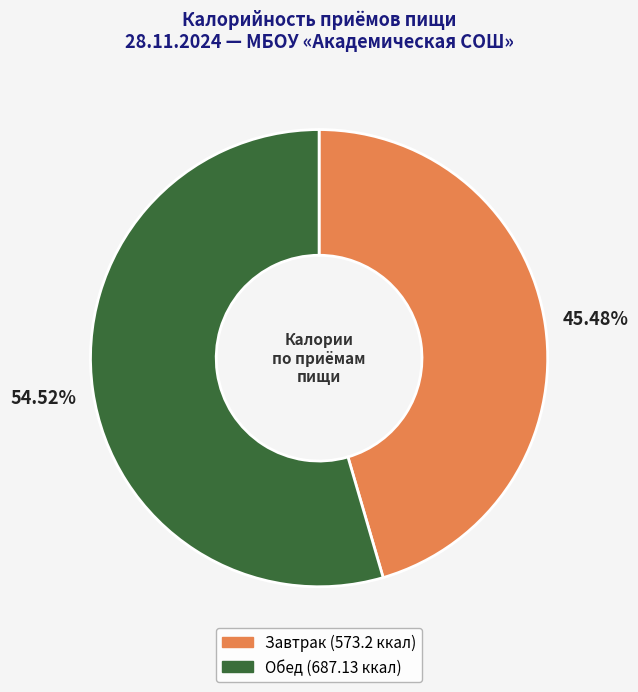

What percentage is the Завтрак slice, to the nearest percent?

45%